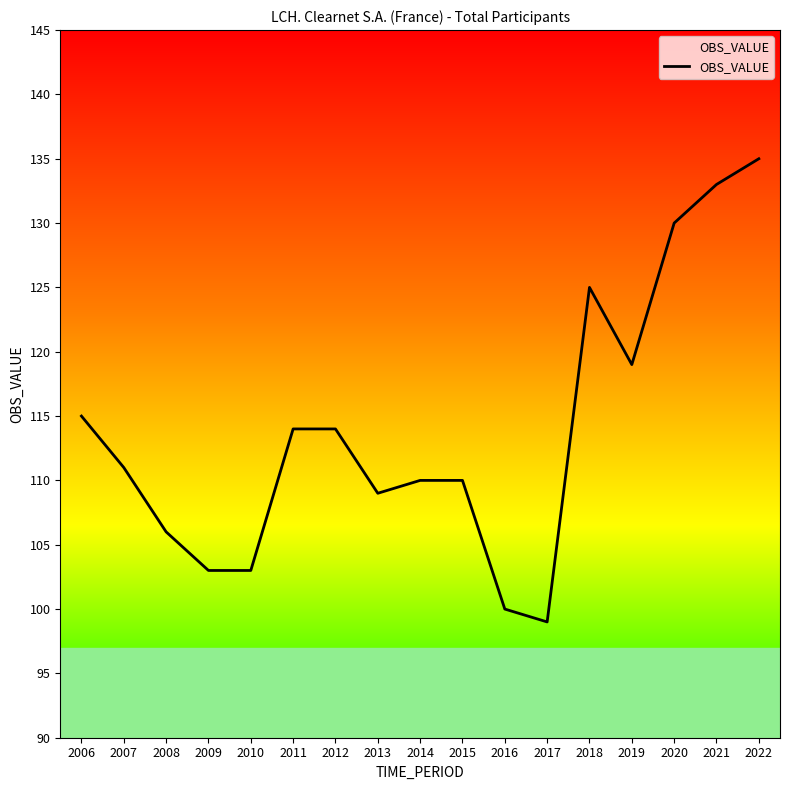

Which category has the highest value across all series?

2022